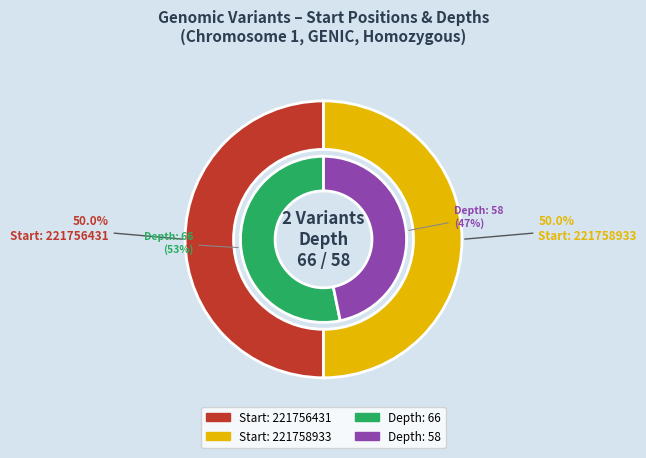

The 221756431 slice represents 36% of the pie. True or false?

False